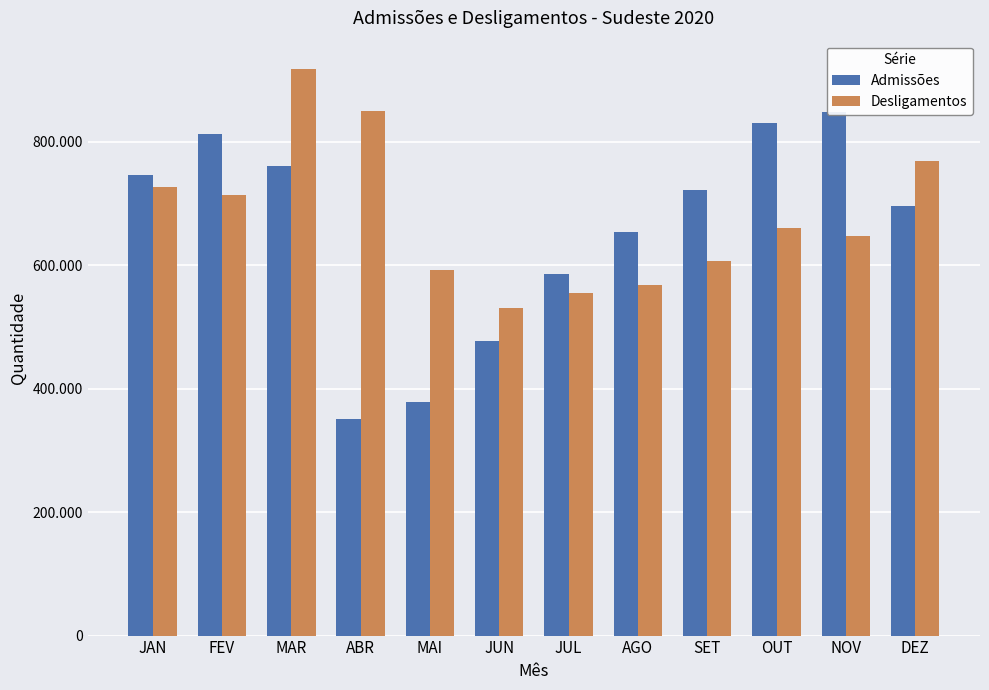

What is the maximum value for Admissões?

849190